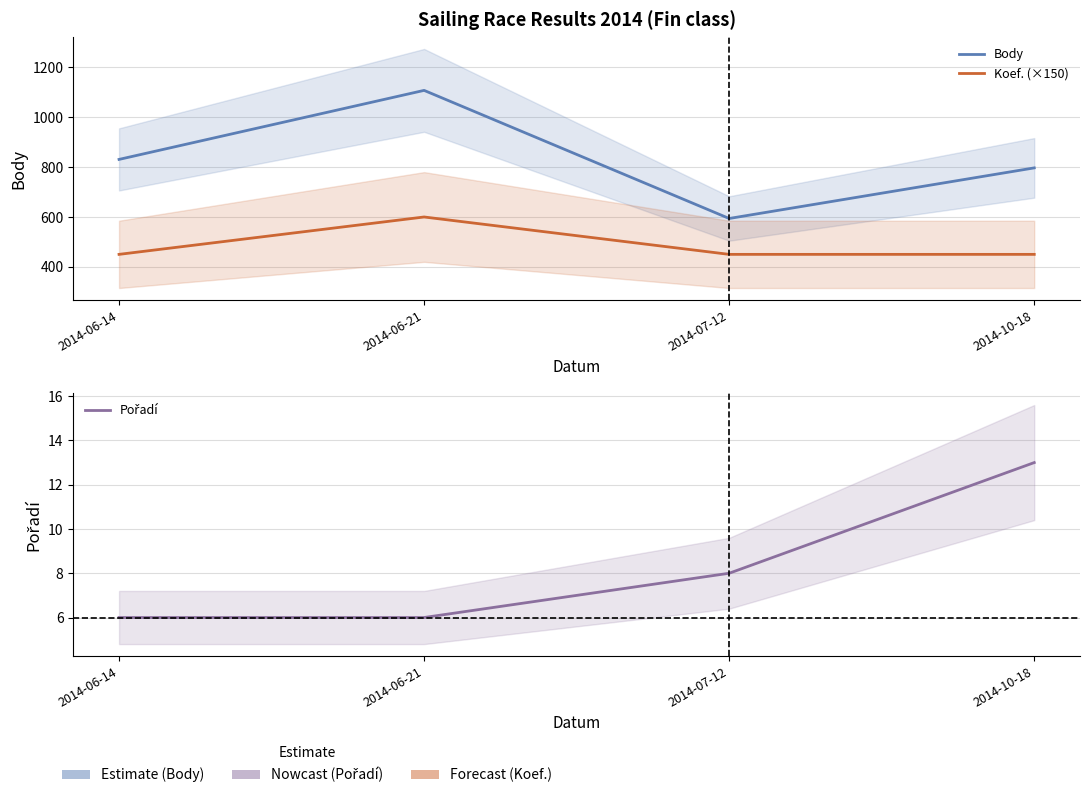

How many series are shown in this chart?

3